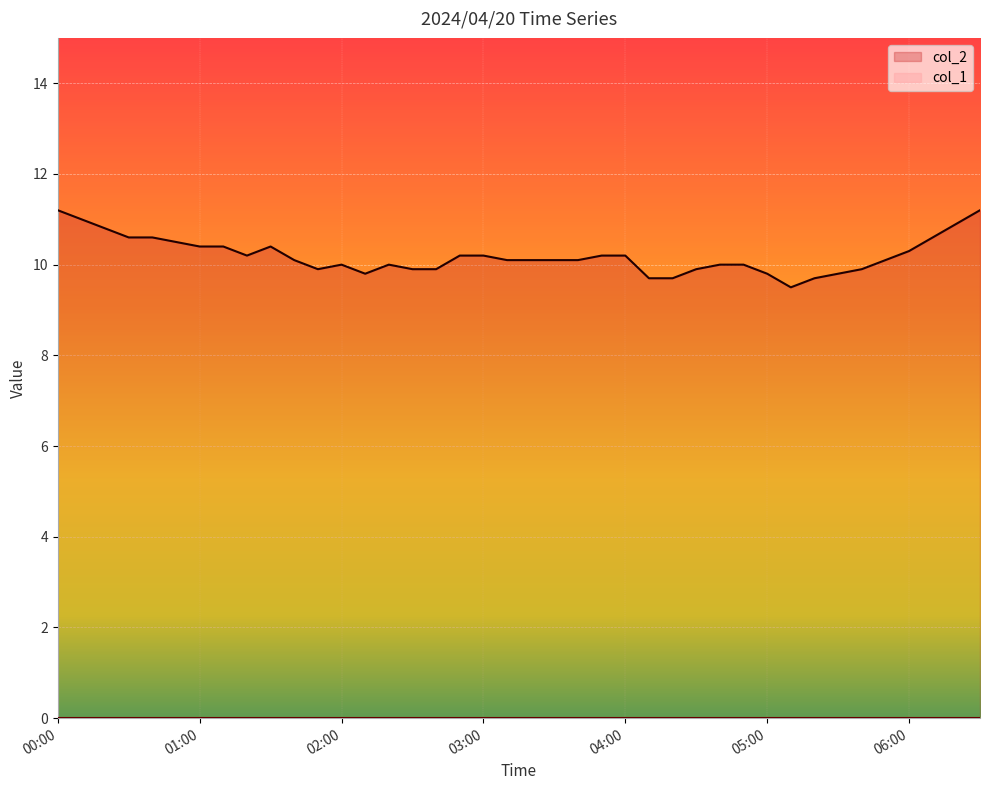

Which series has the largest total across all categories?

col_2